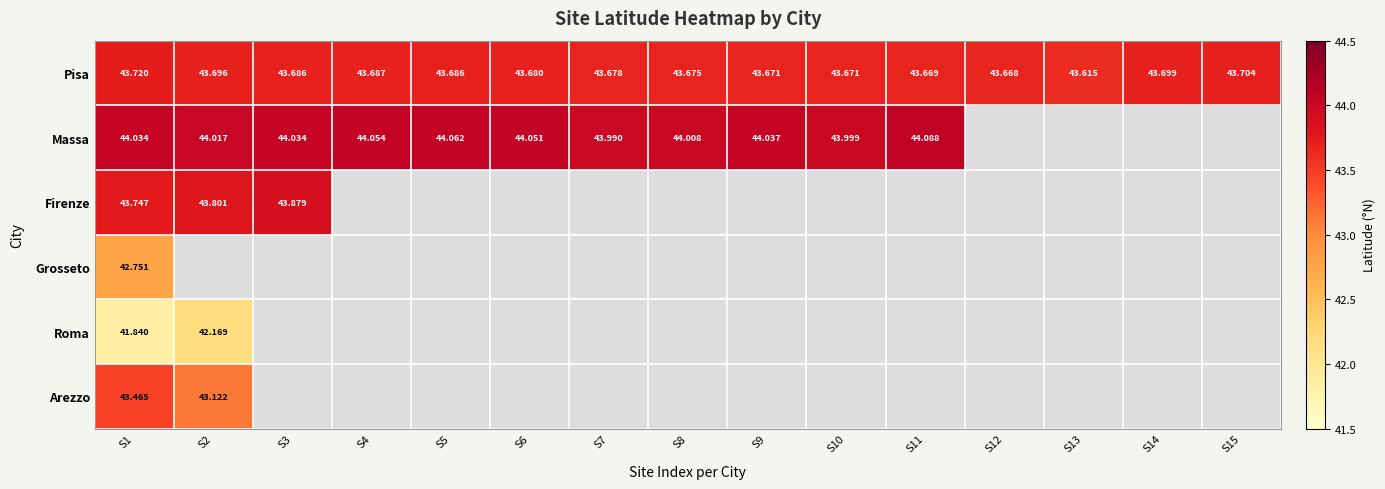

How many categories are shown in the chart?

15